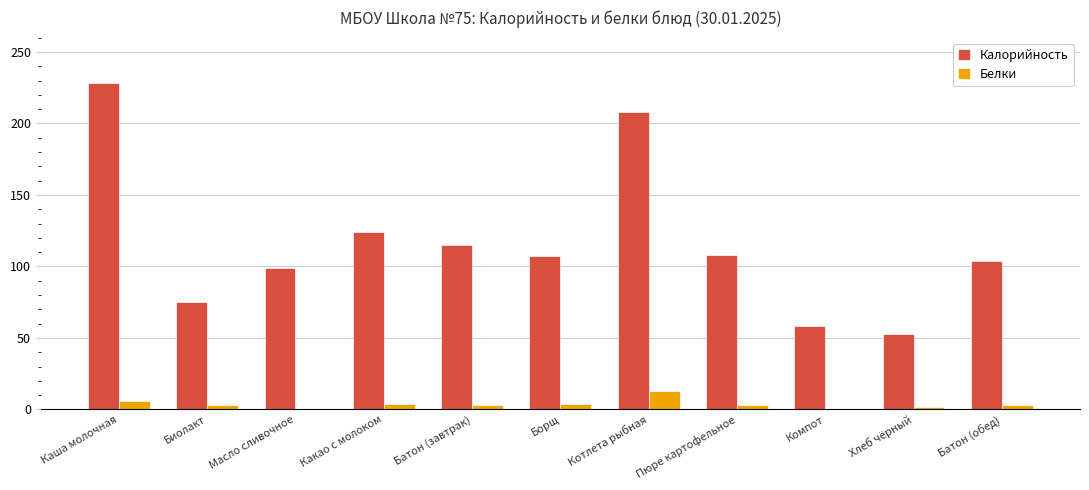

At which category does the chart reach its peak across all series?

Каша молочная